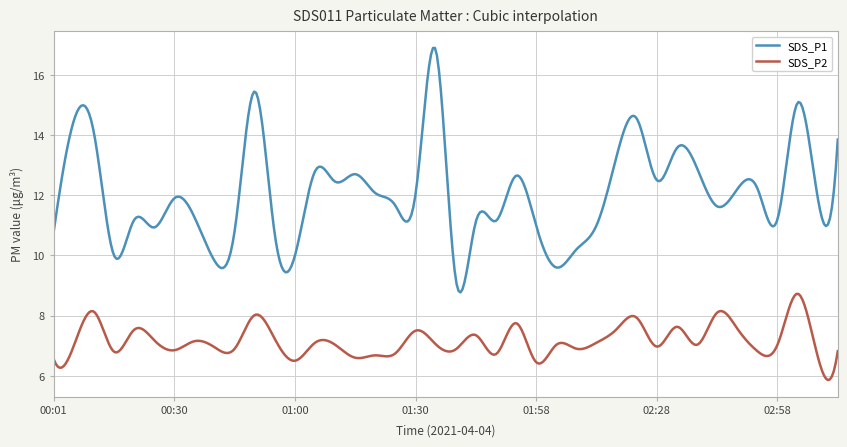

Which series has the widest spread of values?

SDS_P1